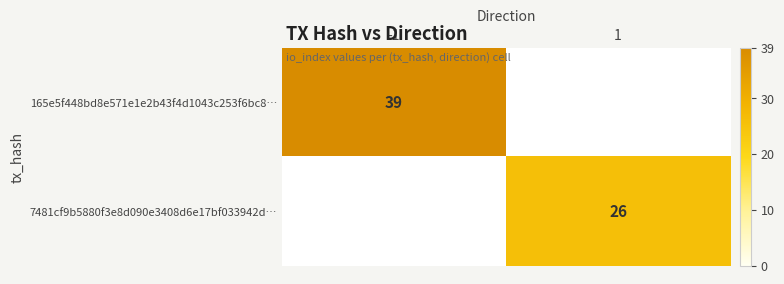

The 165e5f448bd8e571e1e2b43f4d1043c253f6bc8… series shows 39 at -1. True or false?

True